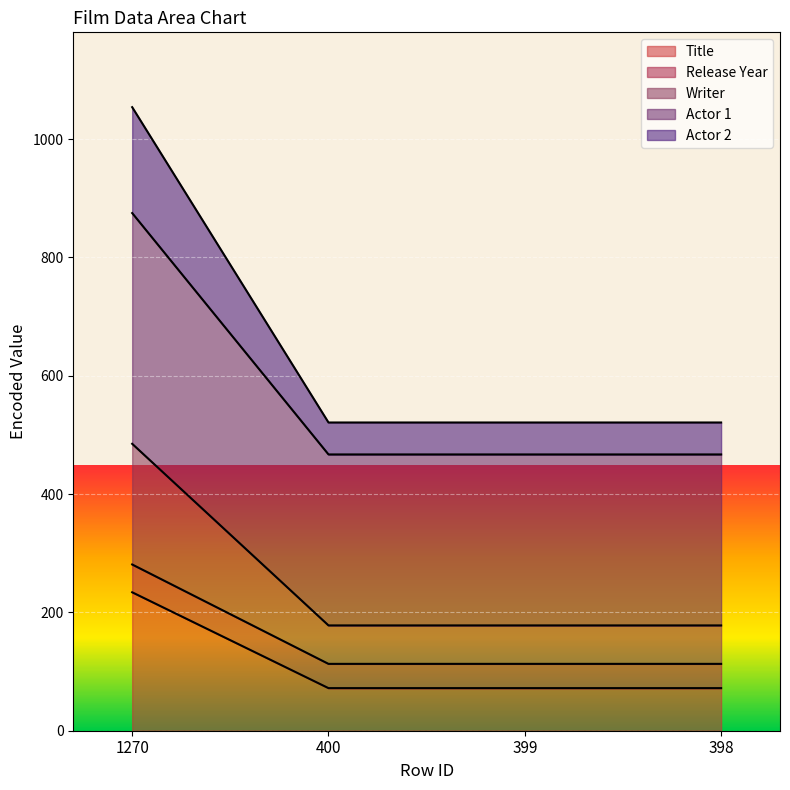

What is the difference between the highest and lowest values at 400?

449